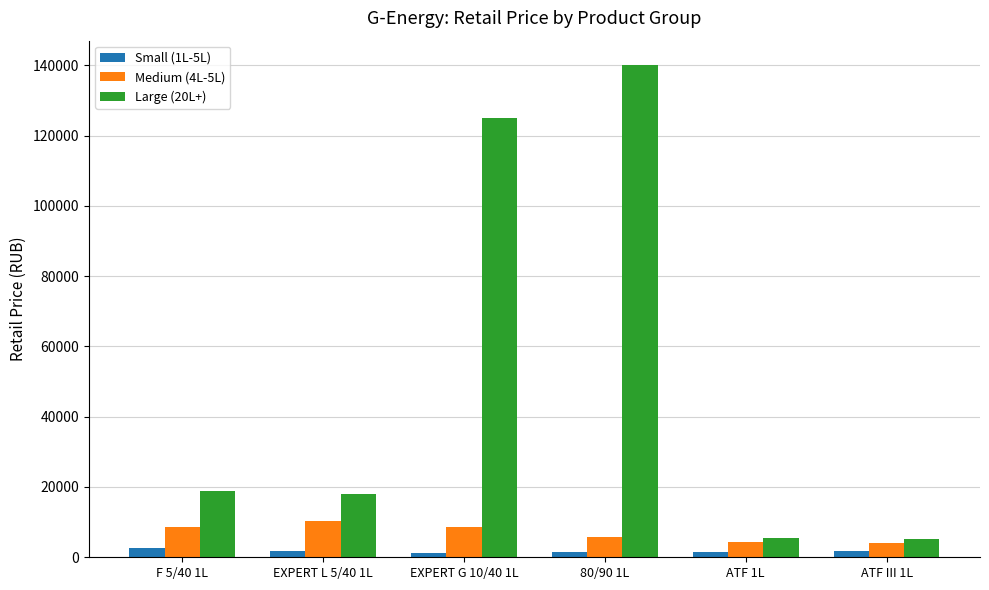

What is the difference between the maximum and minimum values in the Large (20L+) series?

134800